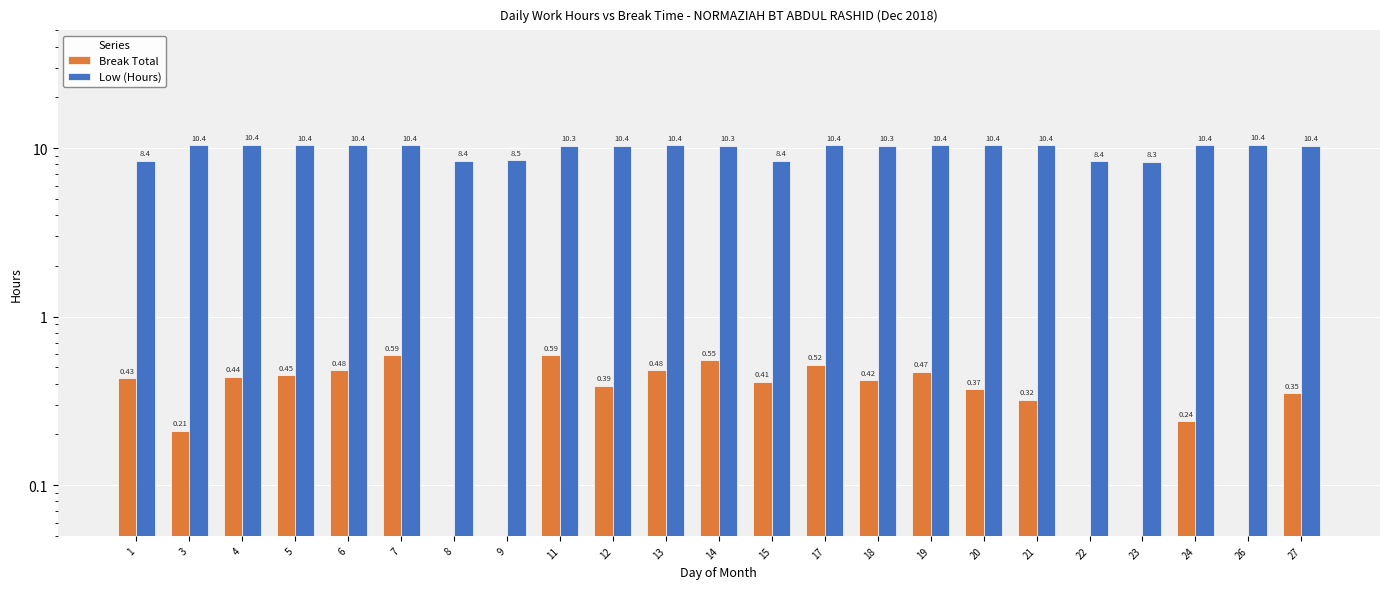

The value of Break Total at 4 is 0.2. True or false?

False